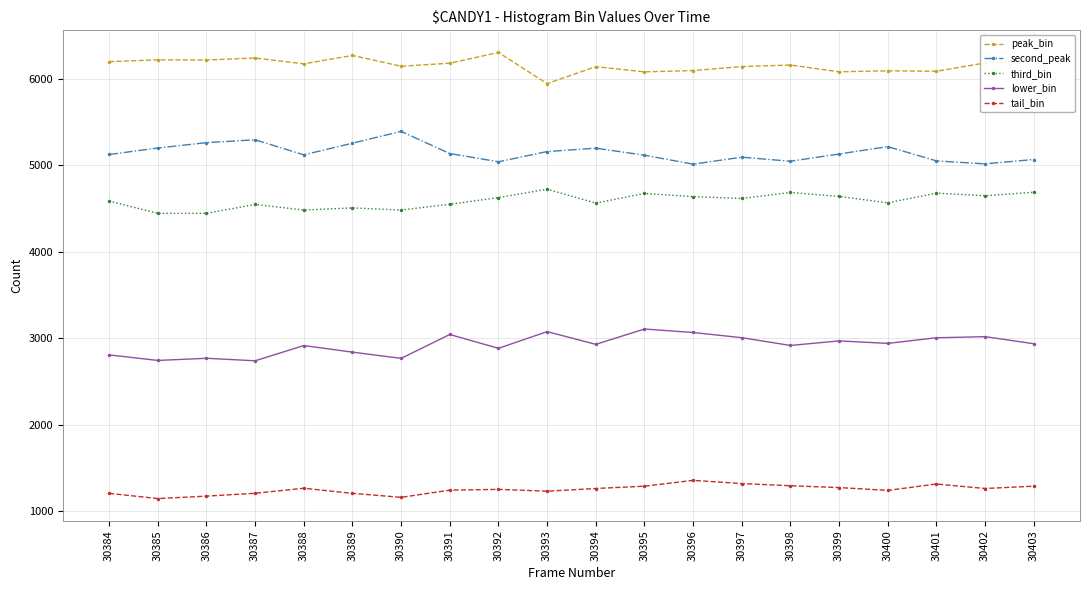

Which series has the largest total across all categories?

peak_bin